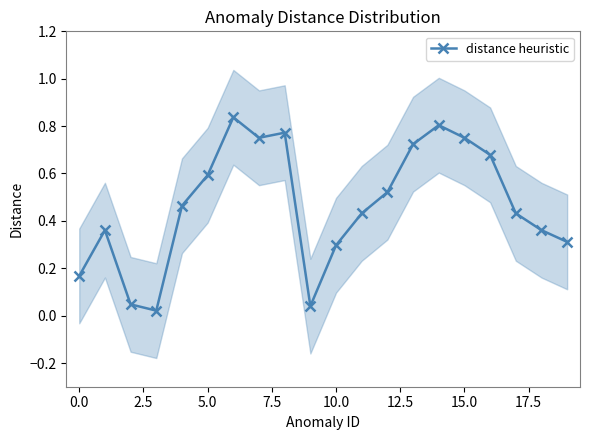

The value of distance heuristic at 10.0 is 0.5. True or false?

False